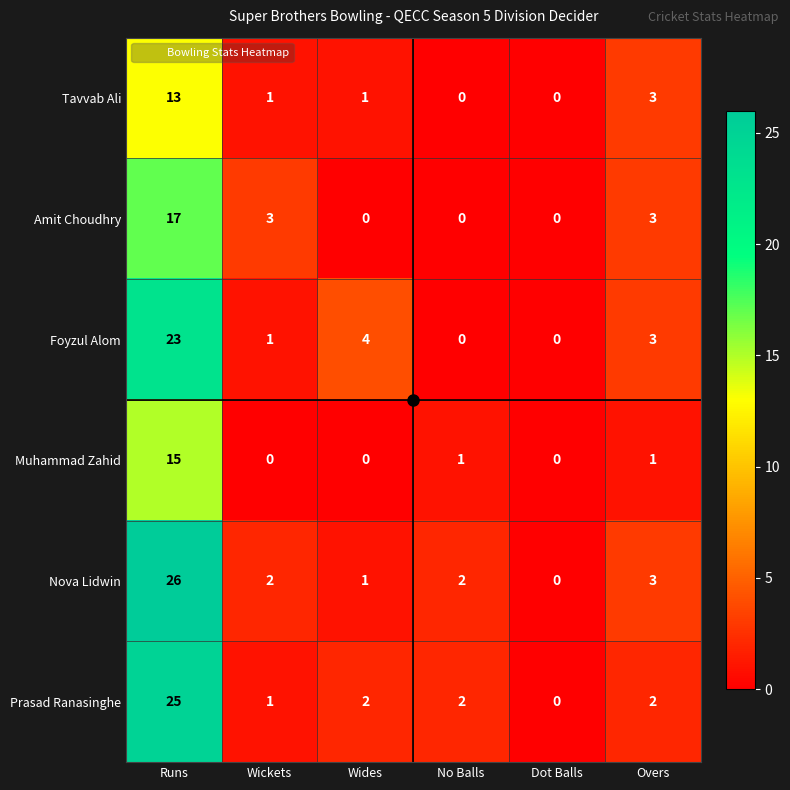

Which series has the widest spread of values?

Nova Lidwin